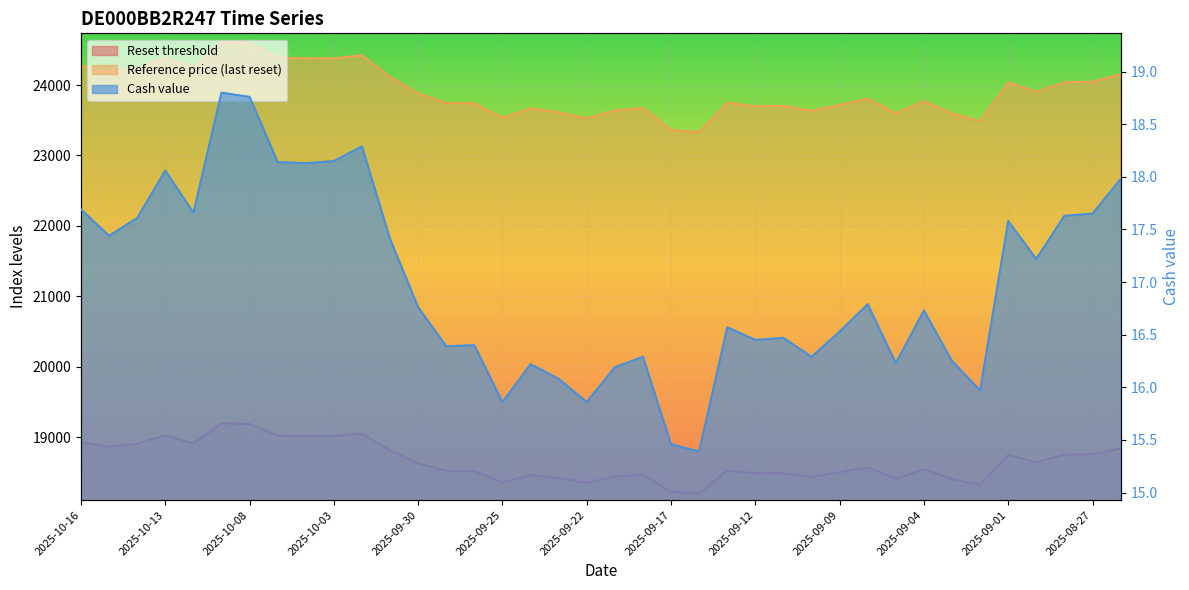

What is the value of the Reset threshold point at the 9th from the left?

19015.1